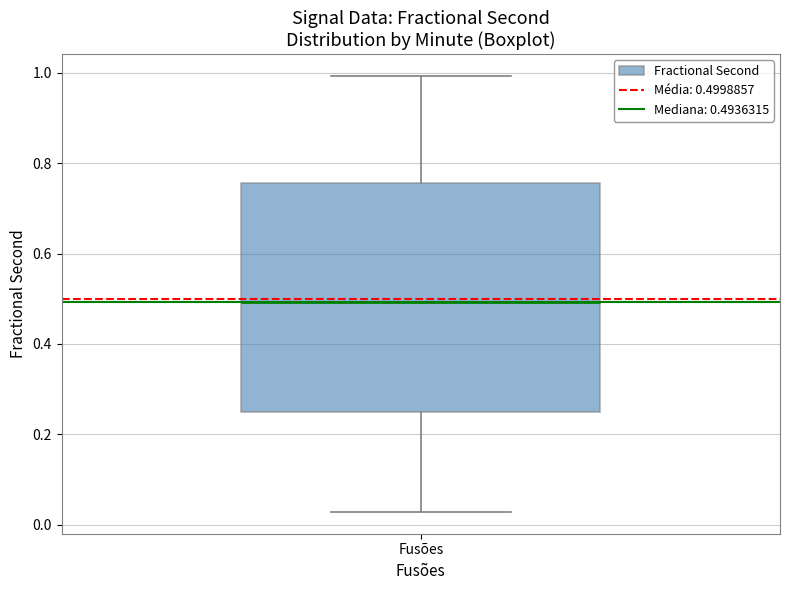

Transcribe this box plot: give where the median line is, the range the box spans, and where the two whiskers end, as read against the y-axis. The values are not printed on the chart, so give them approximately, as read against the axis.

median 0.50, box 0.24 to 0.76, whiskers 0.02 to 1.00